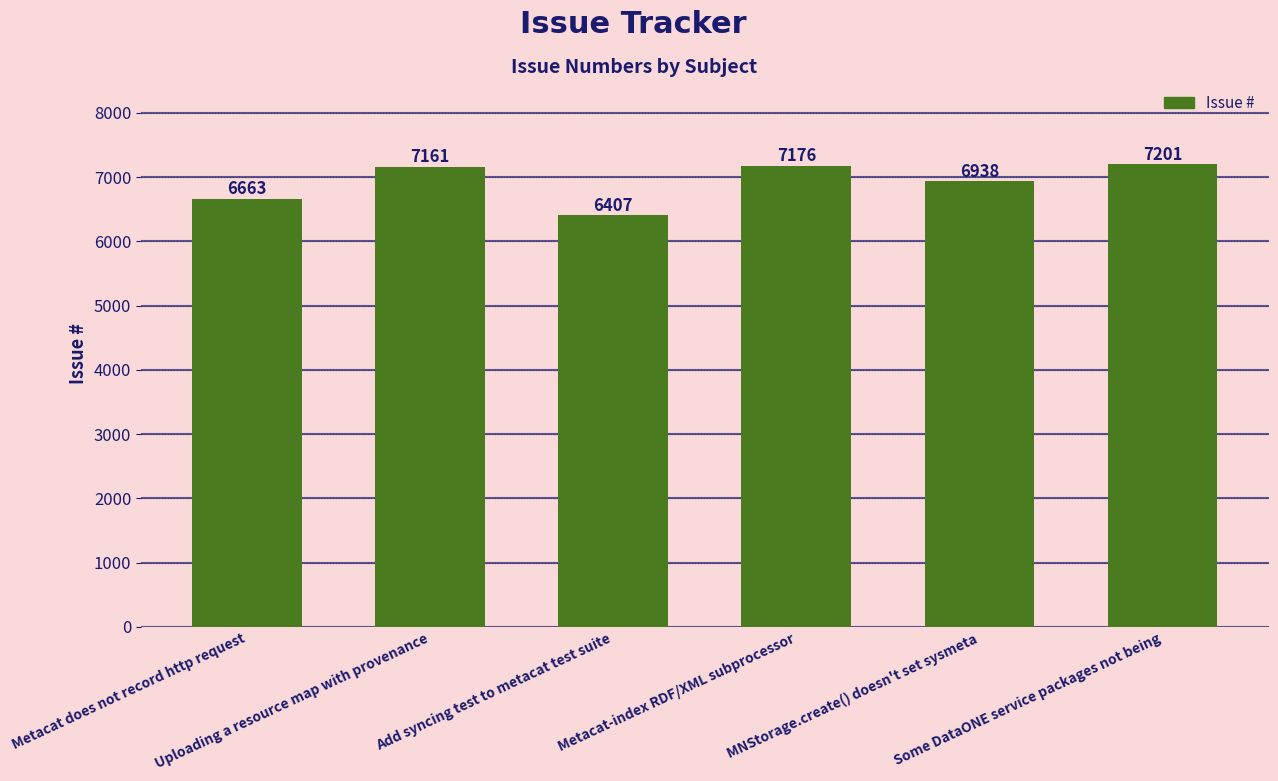

What is the difference between the second highest and second lowest values?

513